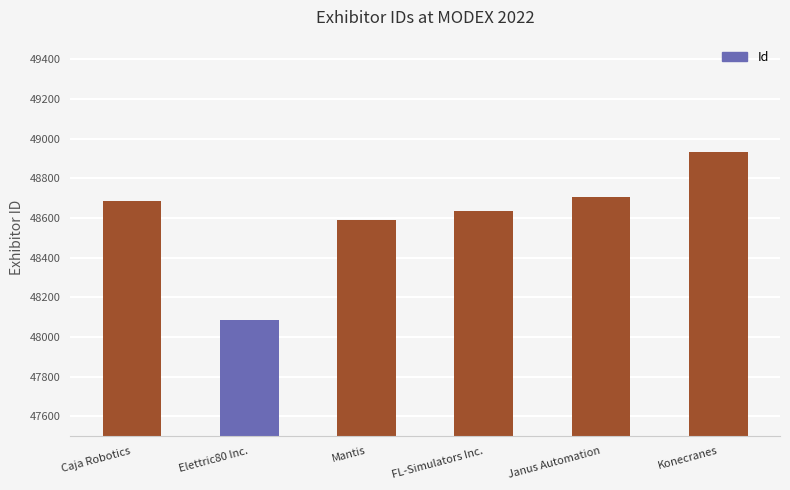

True or false: the data shows 48633 at FL-Simulators Inc..

True